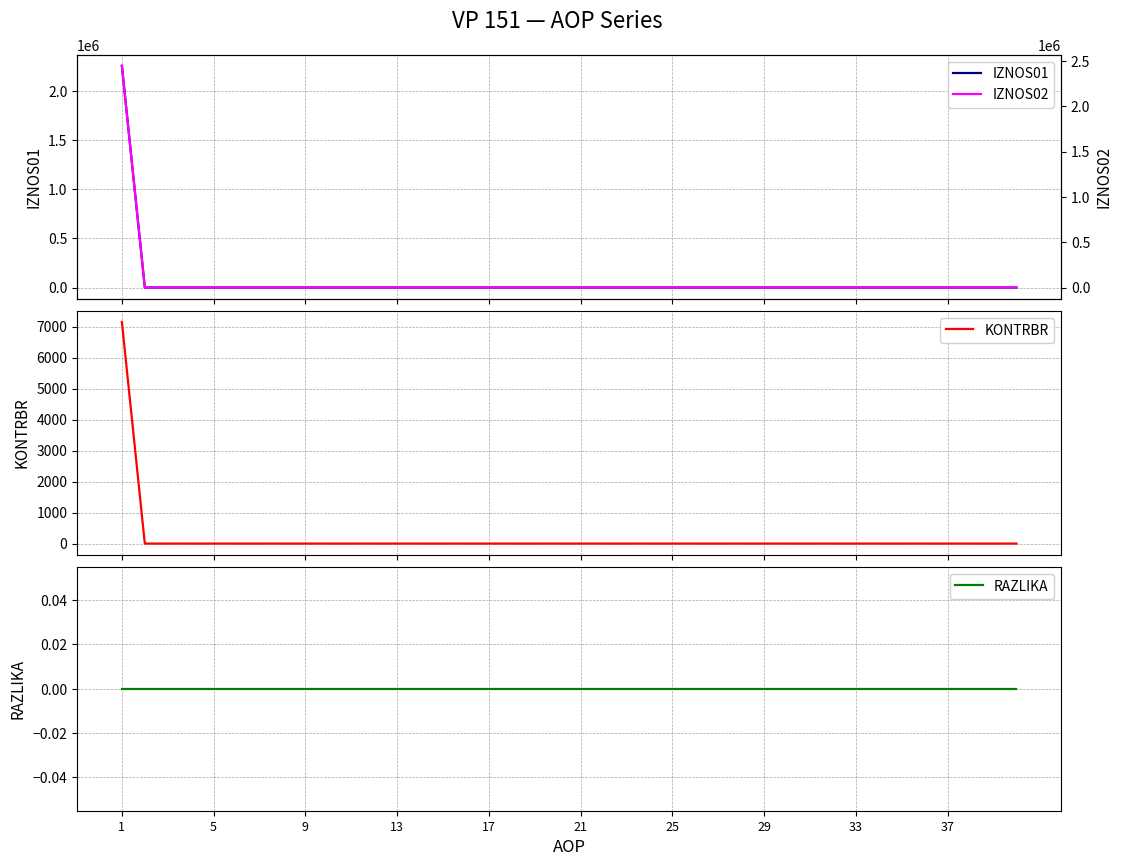

How many lines are shown in the chart?

4